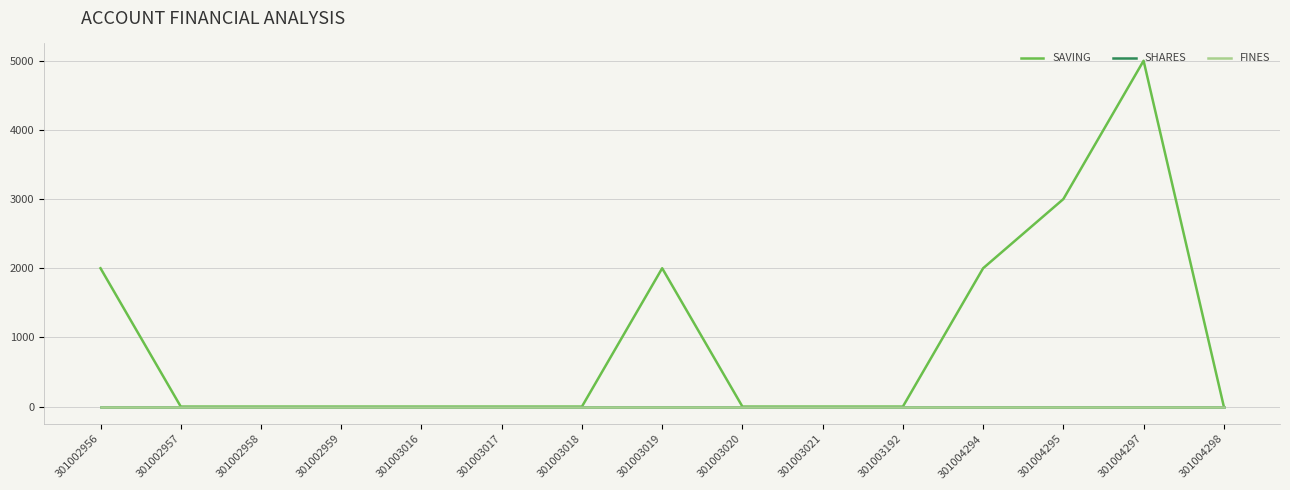

True or false: FINES and SAVING intersect in this chart.

False